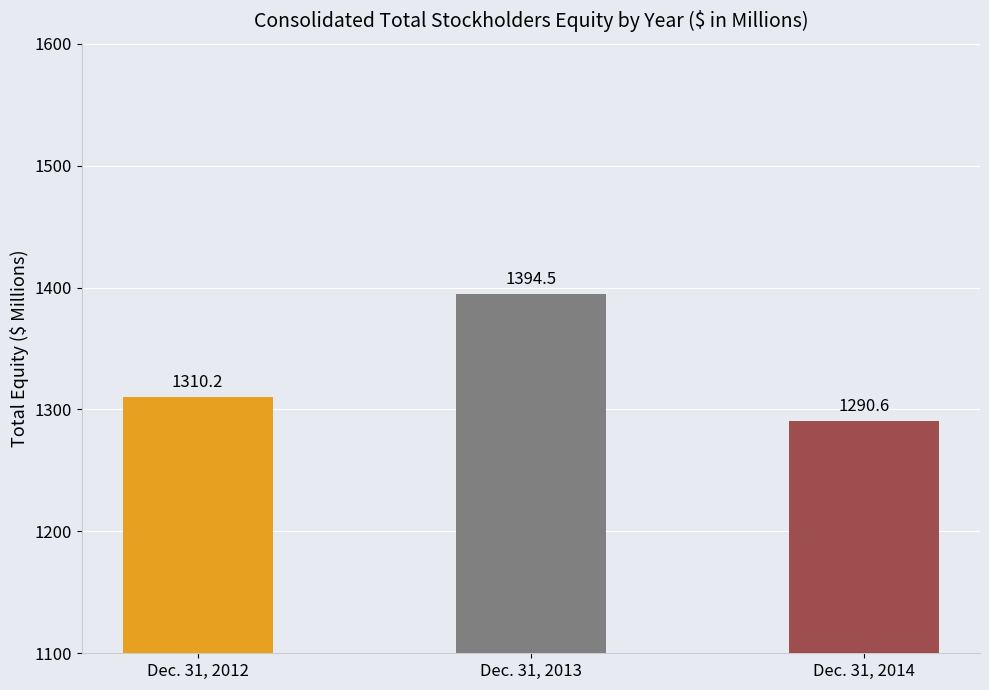

Is it true that the value at Dec. 31, 2014 is 686.9?

False